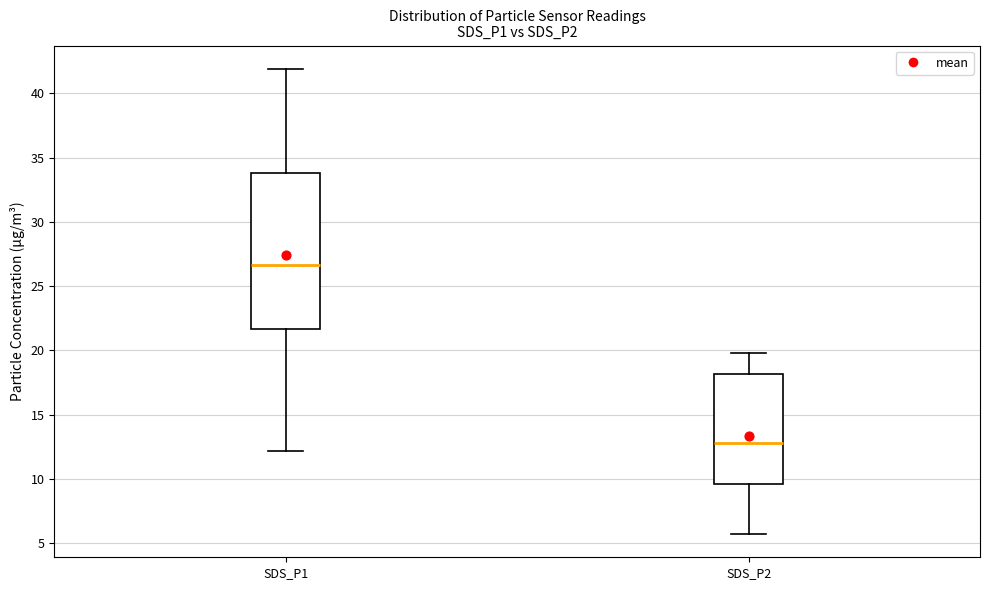

Which box's median line is the lowest?

SDS_P2